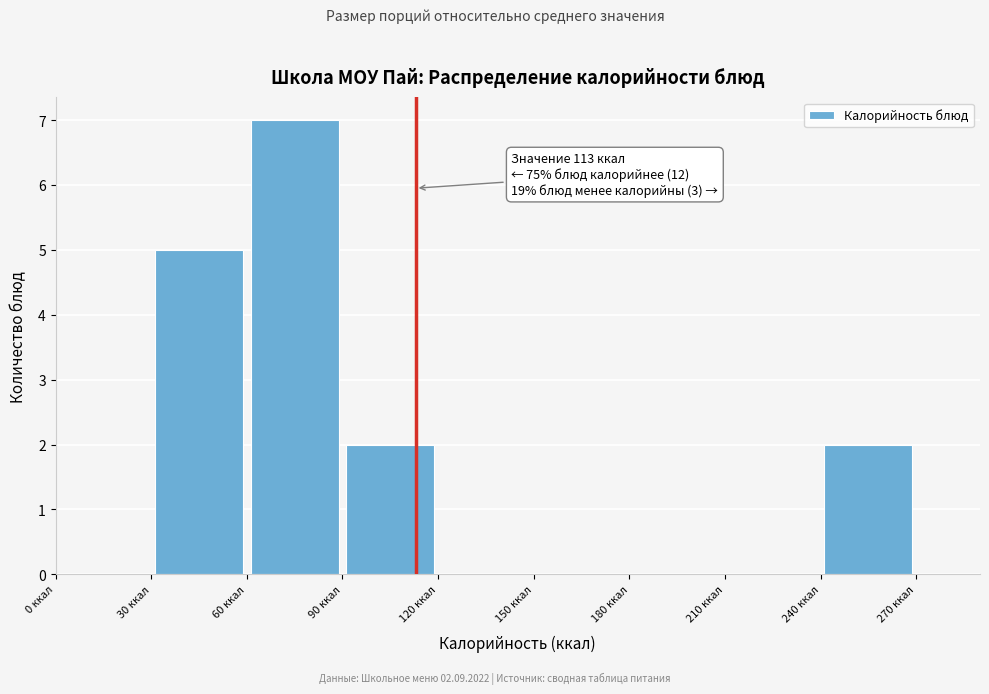

Which range on the x-axis has the tallest bar?

60 to 90